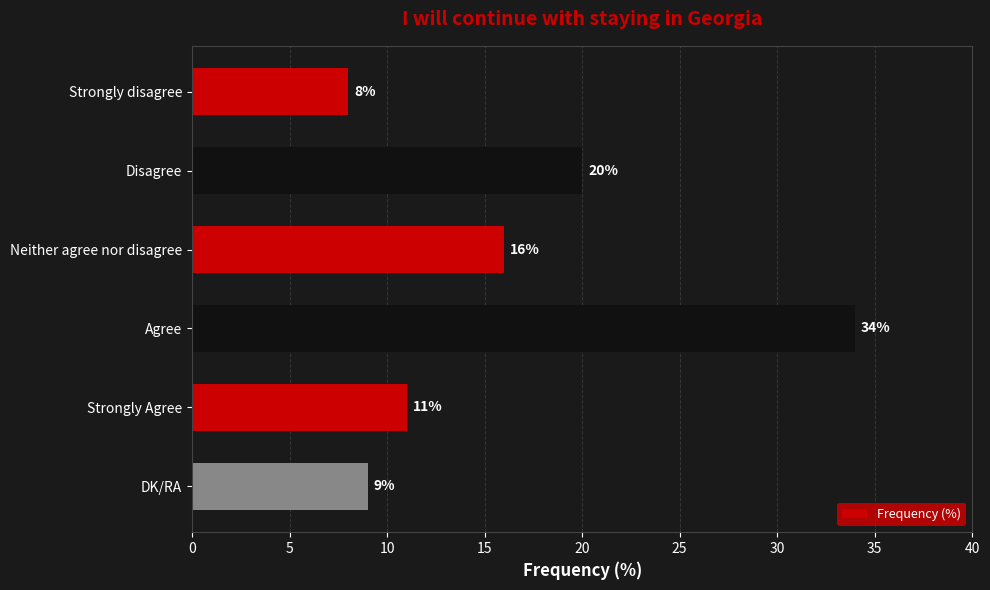

What is the minimum value shown in the chart?

8